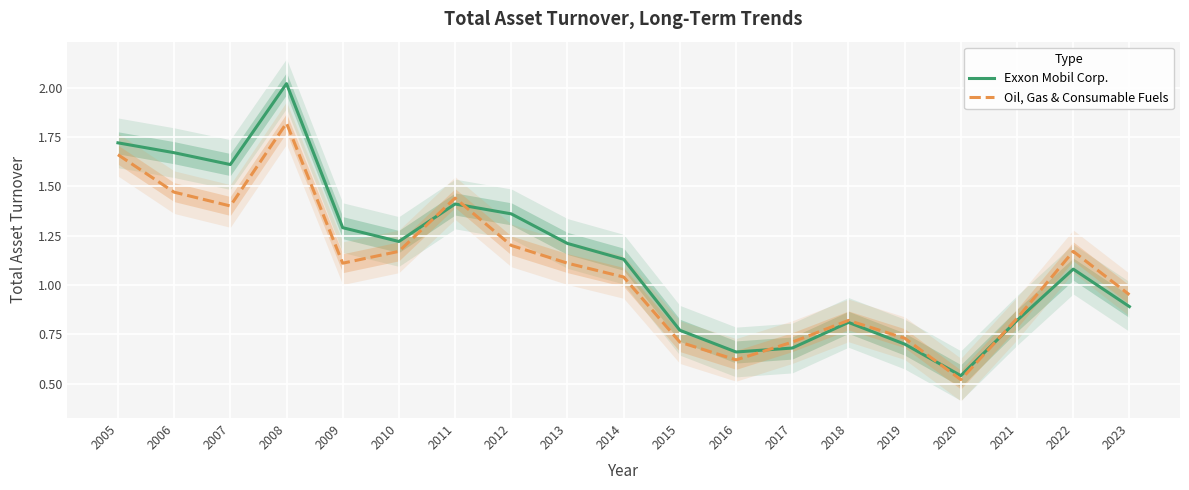

Rank the series by their maximum value, from lowest to highest.

Oil, Gas & Consumable Fuels, Exxon Mobil Corp.